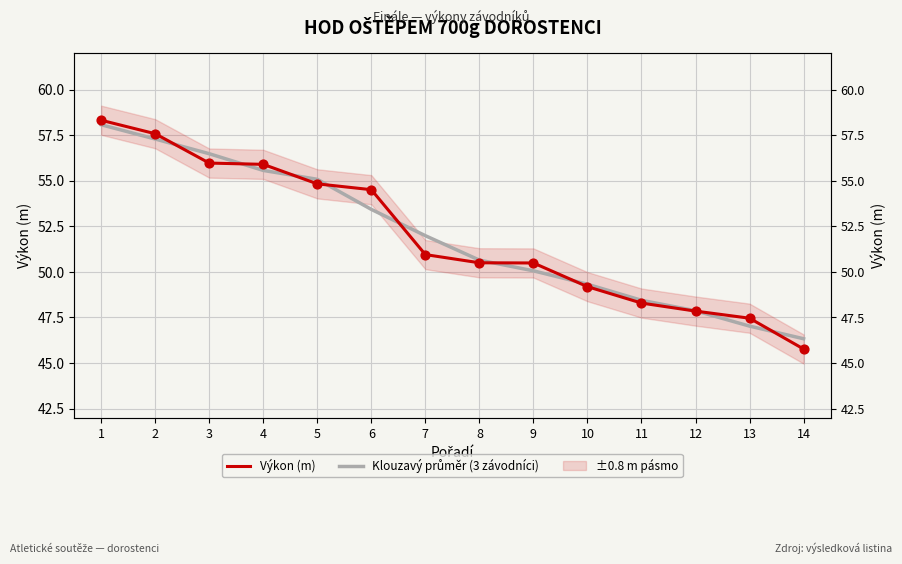

What is the total value across all series at 11?

96.7